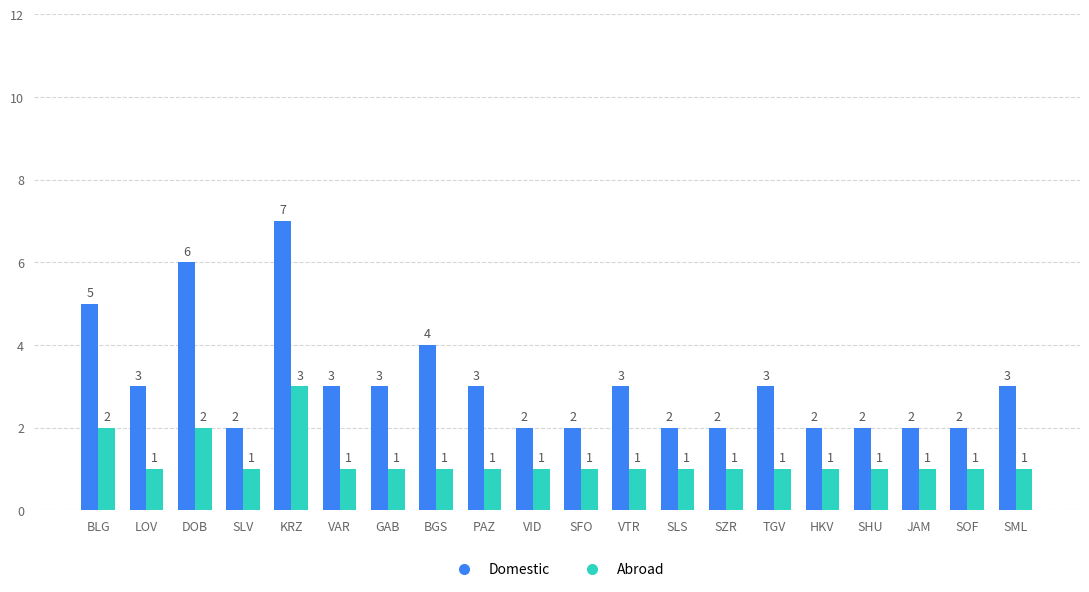

Reading left to right, what are all the values shown in this chart?

Domestic: 5	3	6	2	7	3	3	4	3	2	2	3	2	2	3	2	2	2	2	3
Abroad: 2	1	2	1	3	1	1	1	1	1	1	1	1	1	1	1	1	1	1	1